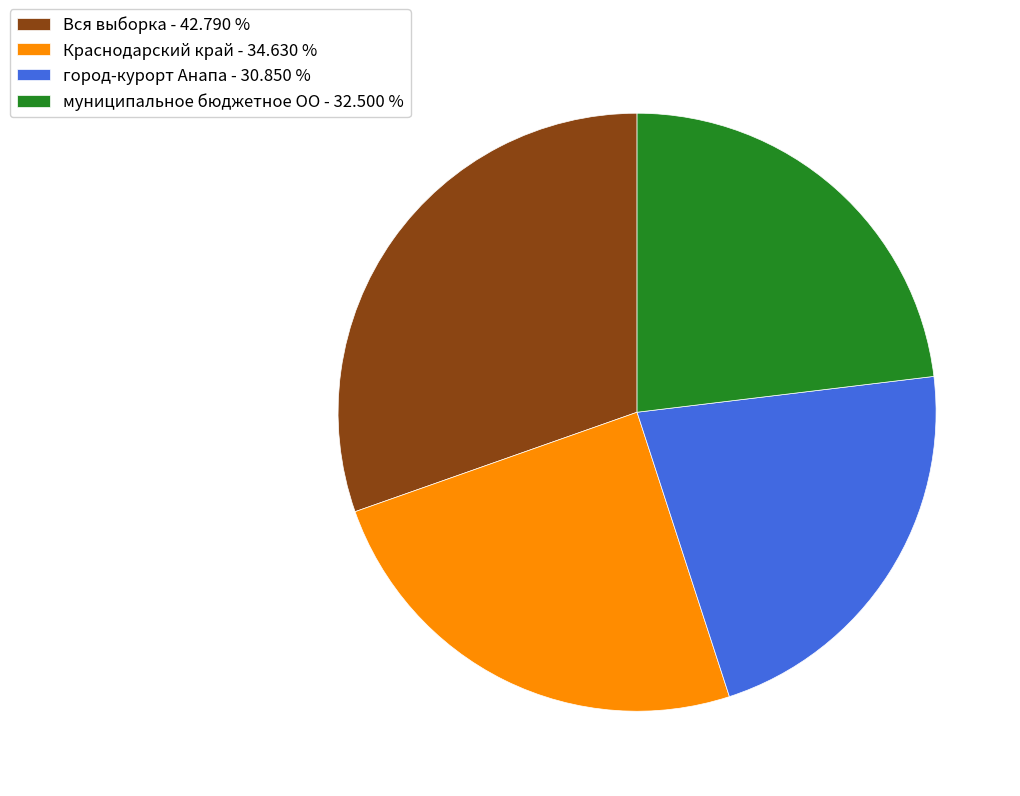

Between муниципальное бюджетное ОО and Краснодарский край, which is larger?

Краснодарский край